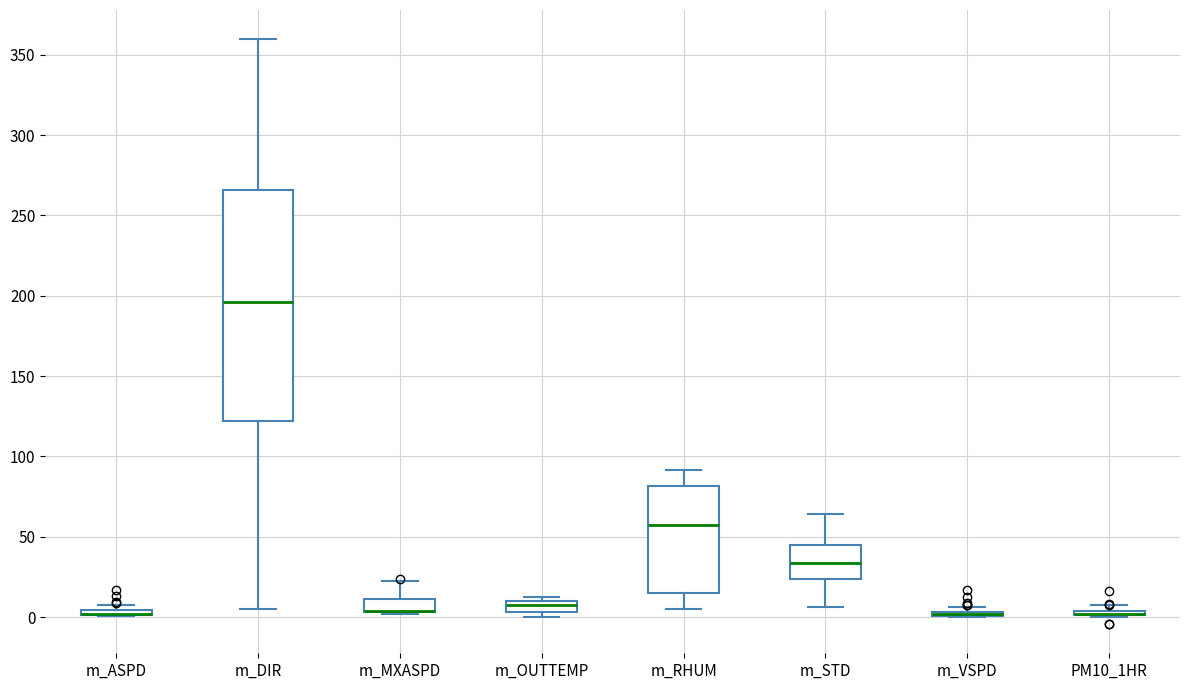

Where does the lower whisker of the box for m_STD end on the y-axis? The values are not printed on the chart, so give them approximately, as read against the axis.

5